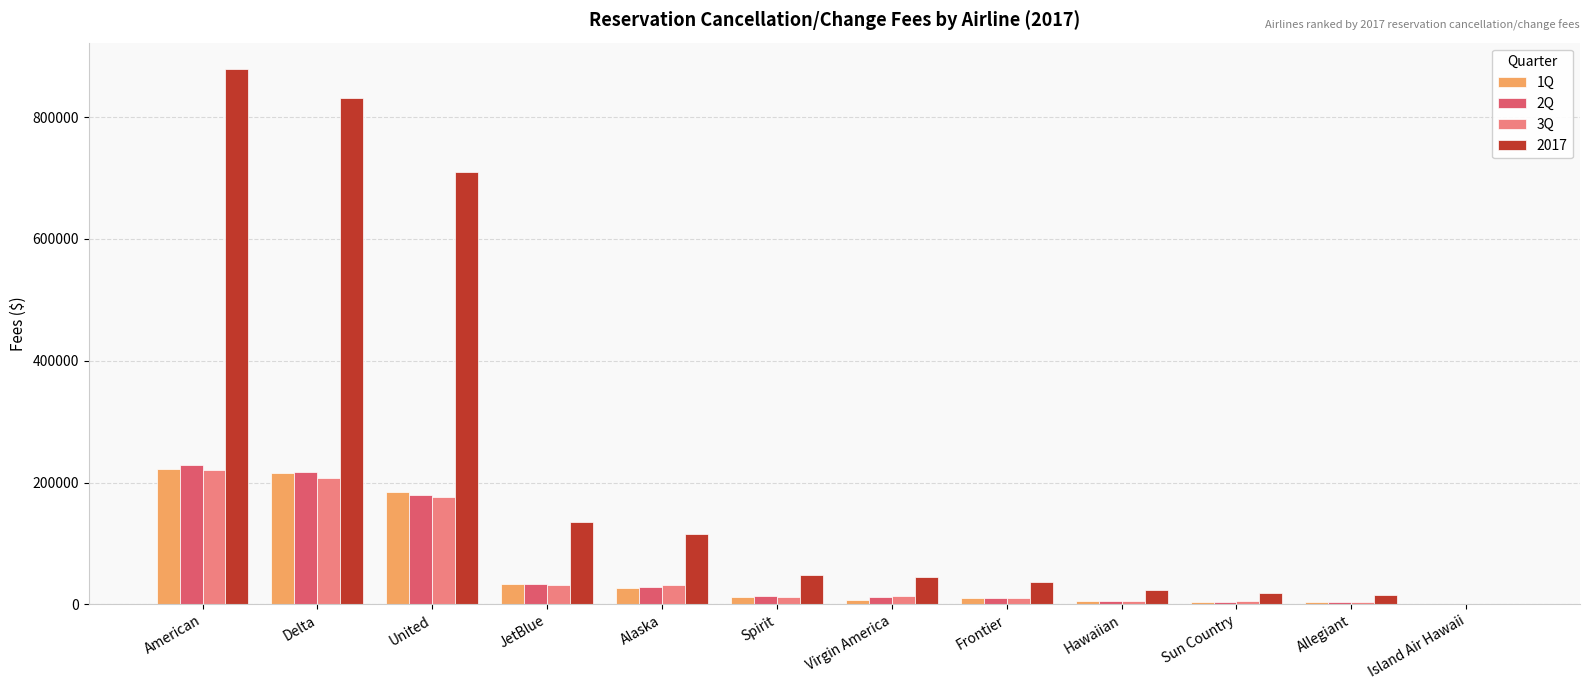

What is the sum of all 2017 values?

2856294.8